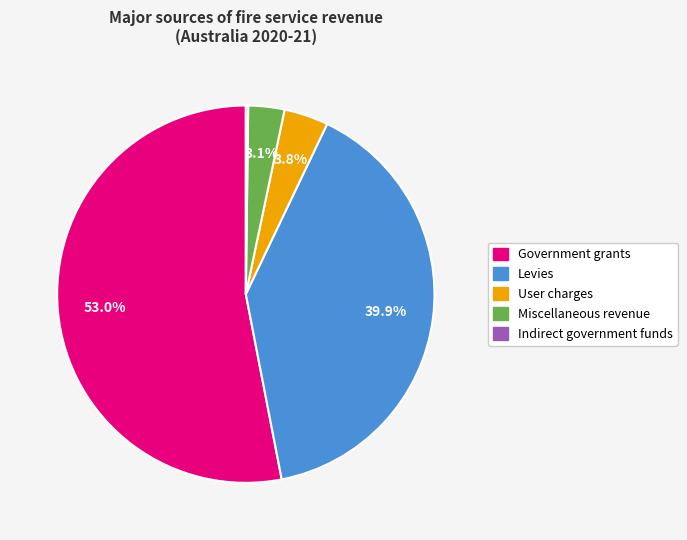

What is the largest slice in the pie chart?

Government grants